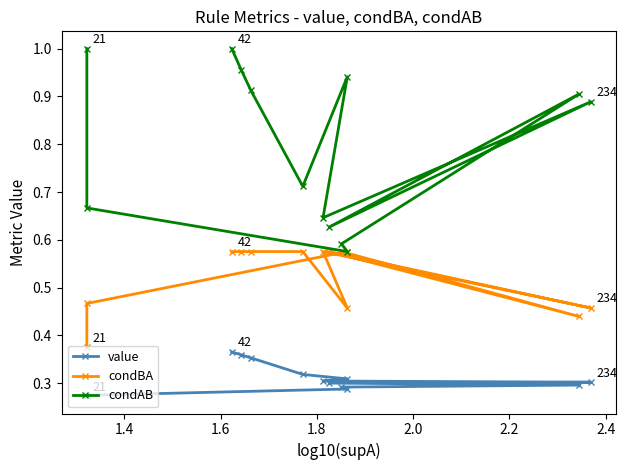

What are all the series names shown in the legend?

value, condBA, condAB